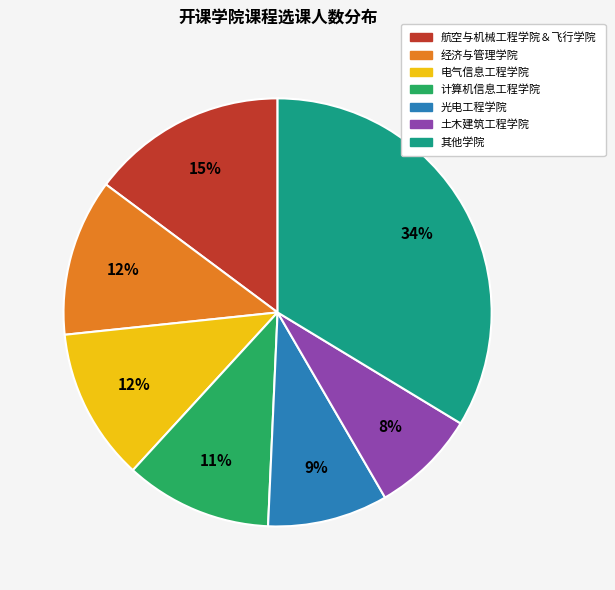

Does any single category account for the majority?

No